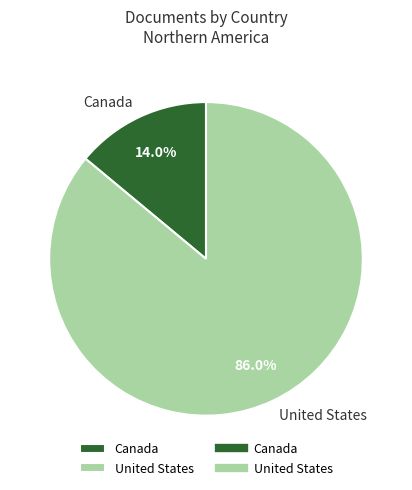

Rank the categories by value from lowest to highest.

Canada, United States